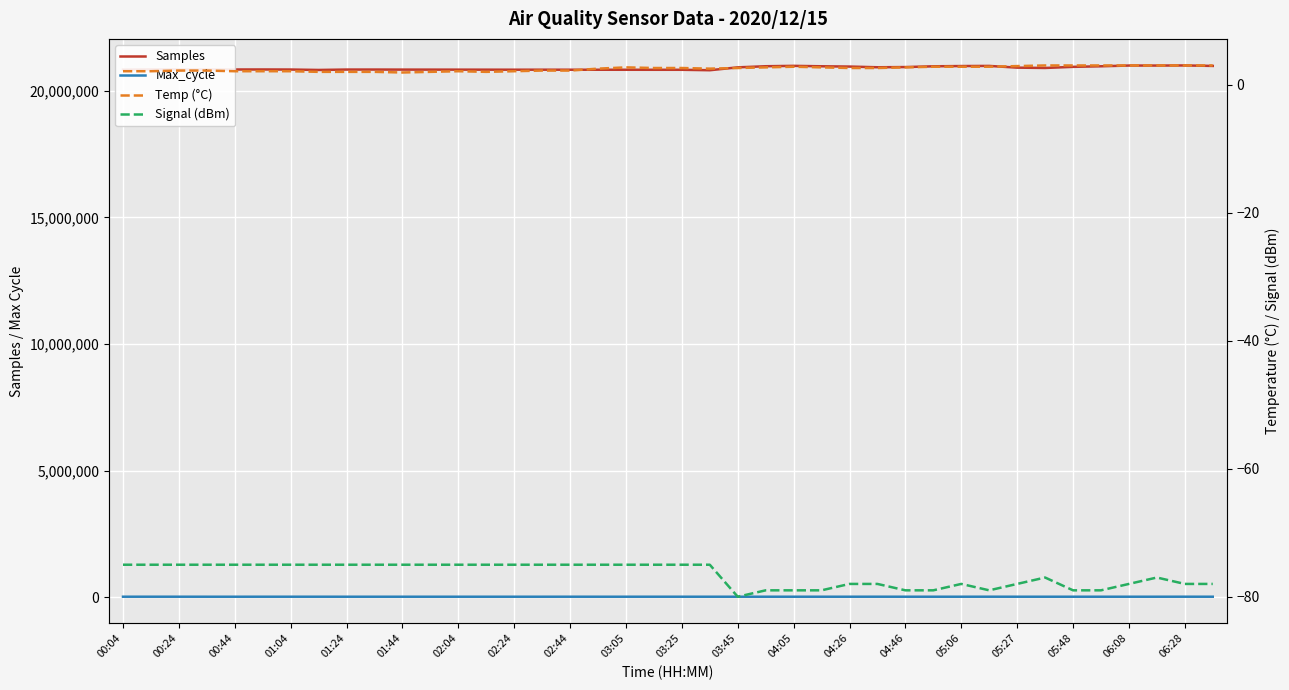

The Temp (°C) series shows 2.6 at 27. True or false?

True